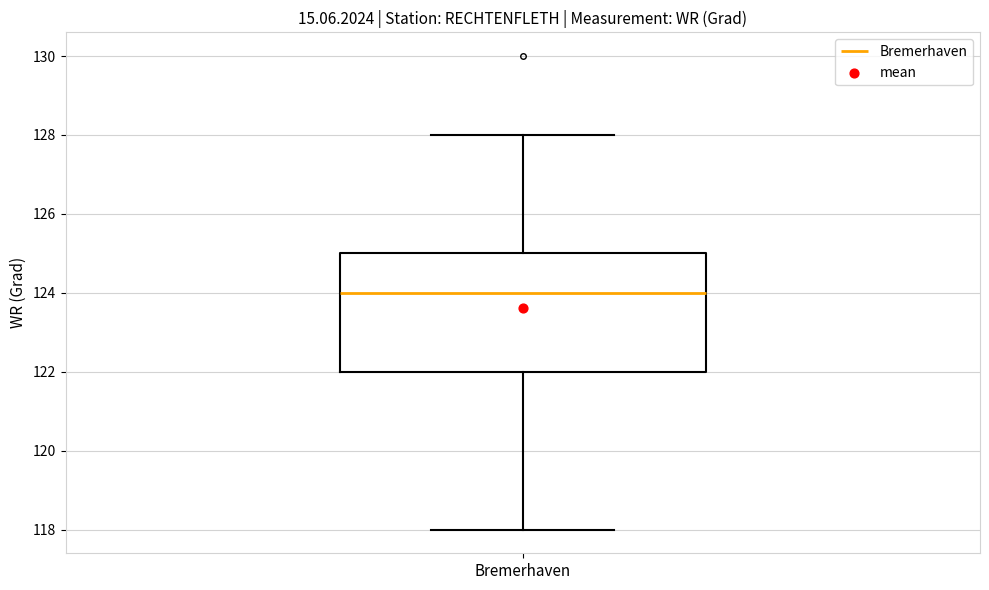

Where does the lower whisker of the box for Bremerhaven end on the y-axis? The values are not printed on the chart, so give them approximately, as read against the axis.

118